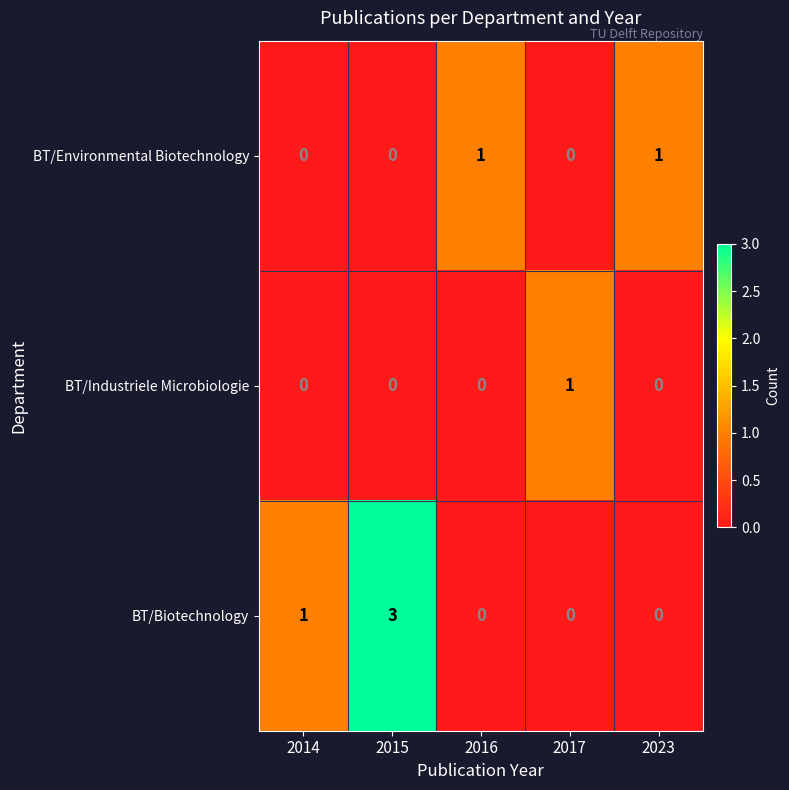

Reading right to left, what are all the values shown in this chart?

BT/Environmental Biotechnology: 1	0	1	0	0
BT/Industriele Microbiologie: 0	1	0	0	0
BT/Biotechnology: 0	0	0	3	1